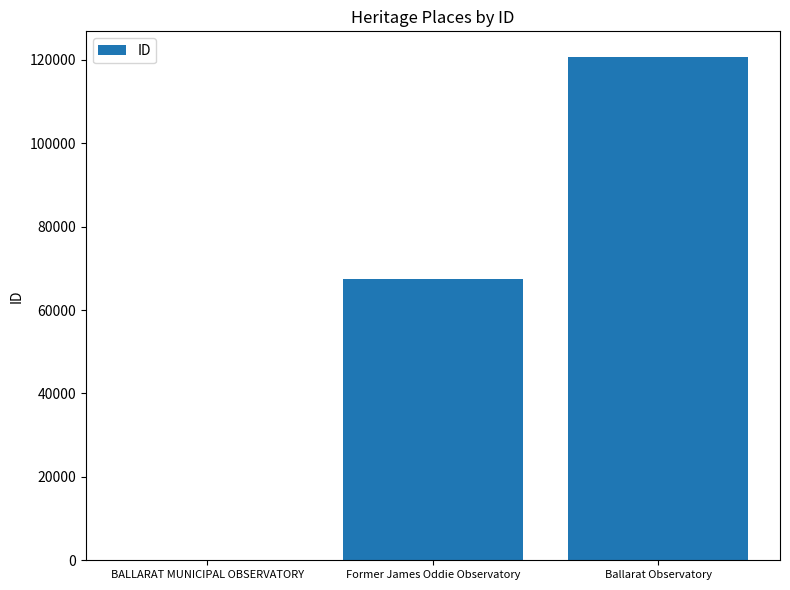

True or false: the data shows 67539 at Former James Oddie Observatory.

True